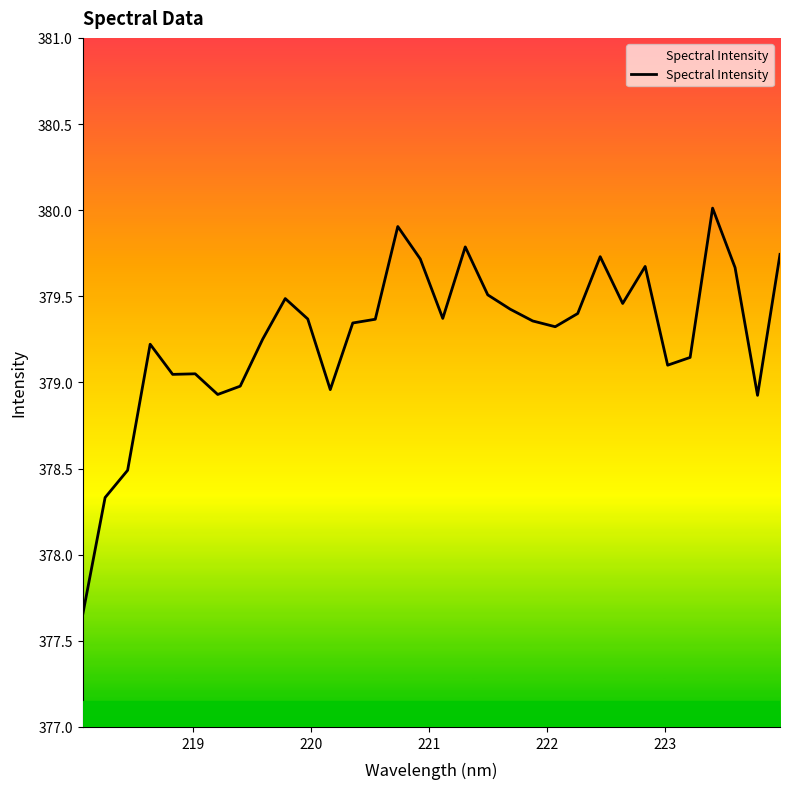

What is the difference between the maximum and minimum values?

2.4